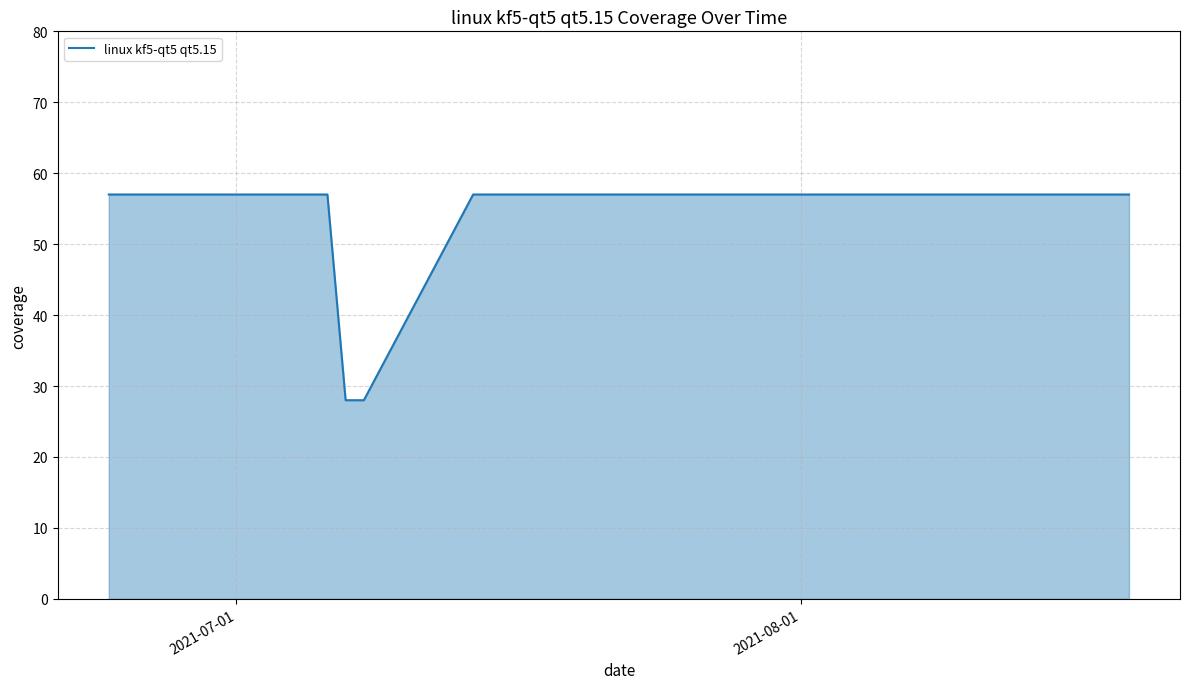

What is the greatest value displayed?

57